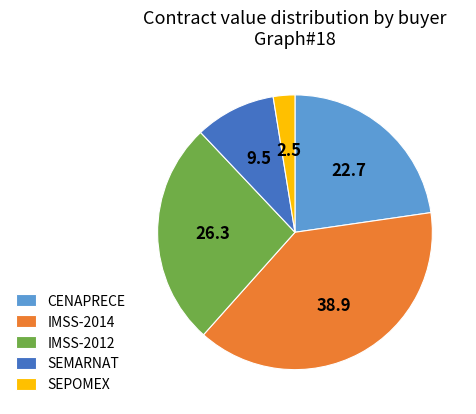

Does IMSS-2012 represent more than half of the total?

No